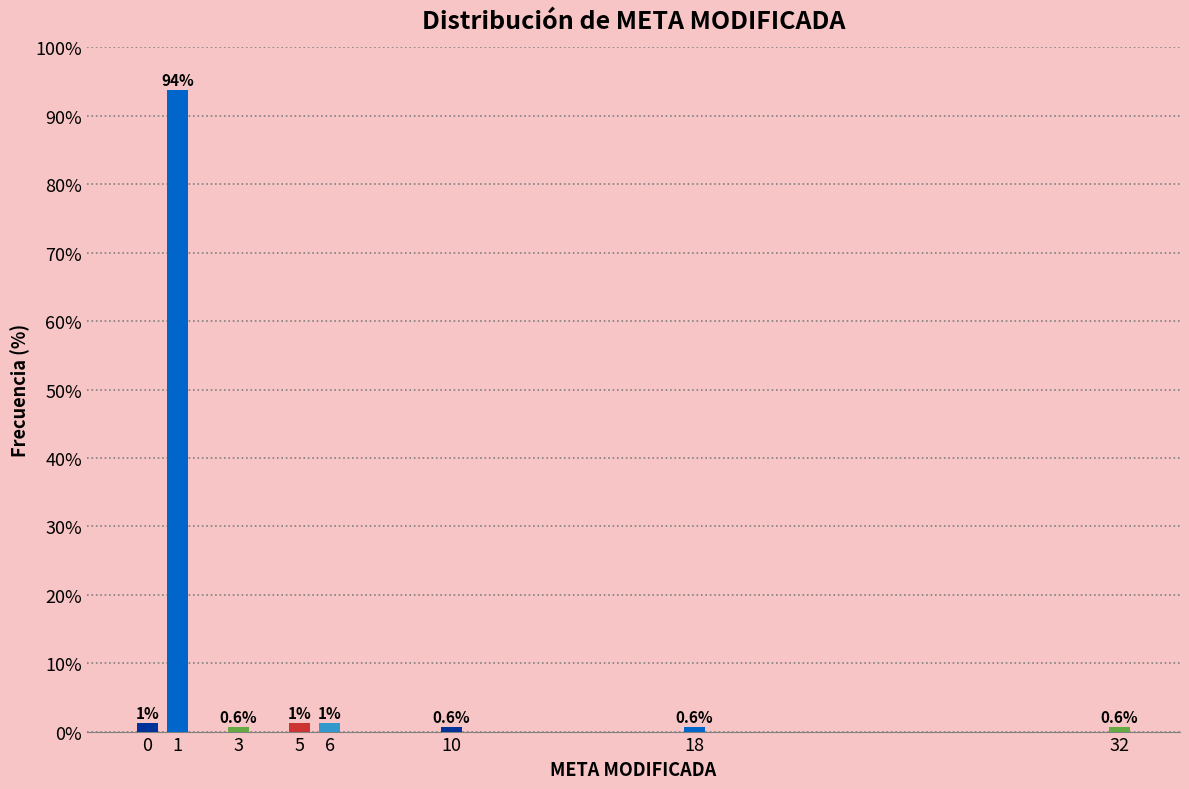

What is the approximate value at 32?

0.6